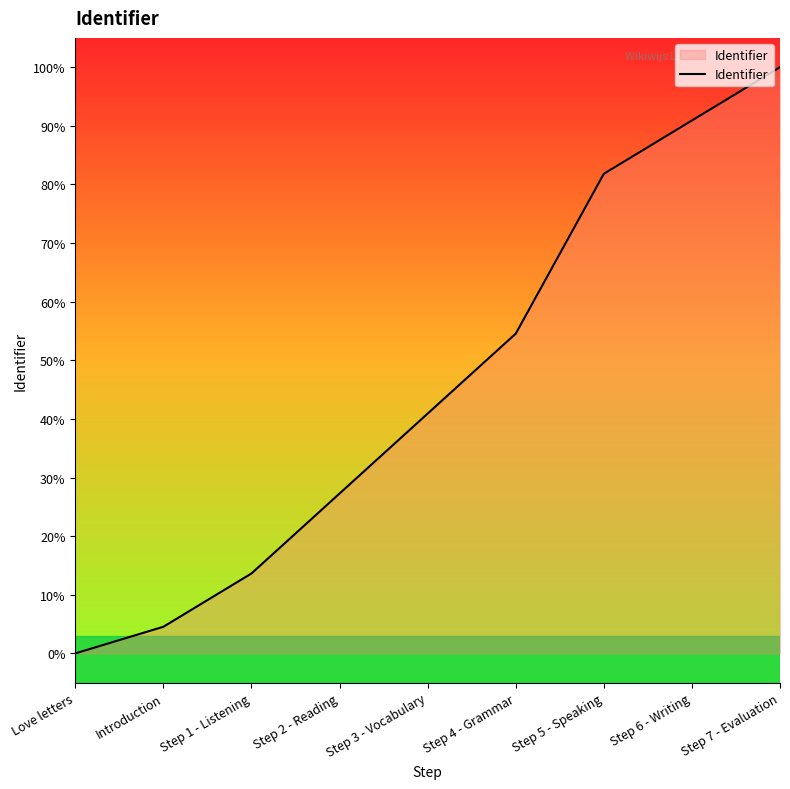

List the labels in order of value, smallest first.

Love letters, Introduction, Step 1 - Listening, Step 2 - Reading, Step 3 - Vocabulary, Step 4 - Grammar, Step 5 - Speaking, Step 6 - Writing, Step 7 - Evaluation